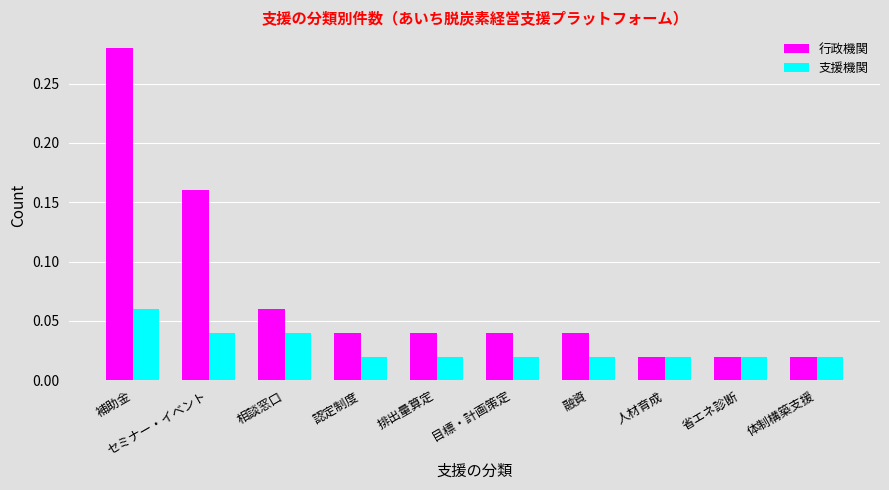

At which category is the sum across all series the highest?

補助金